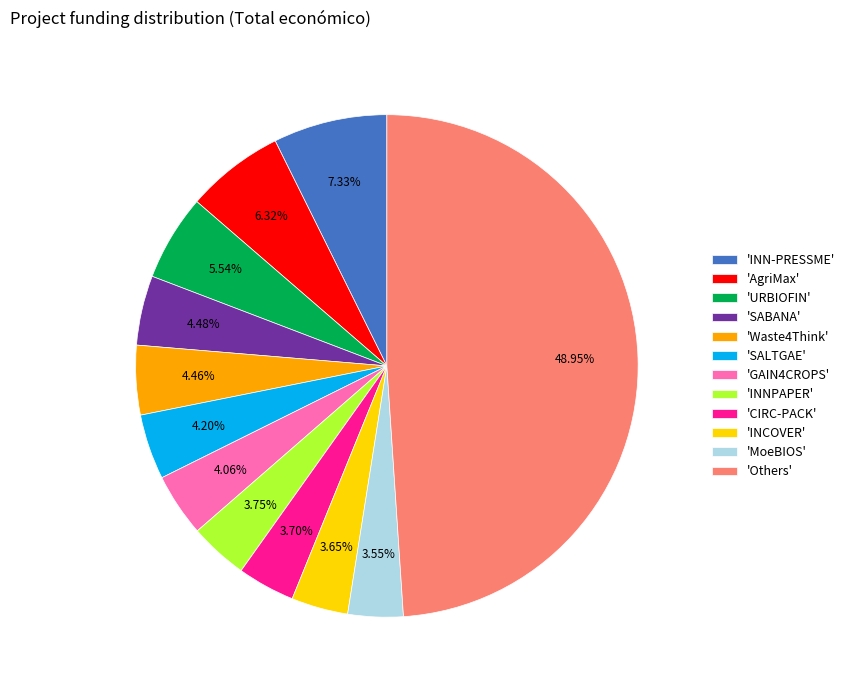

Which category has the biggest portion of the pie?

'Others'